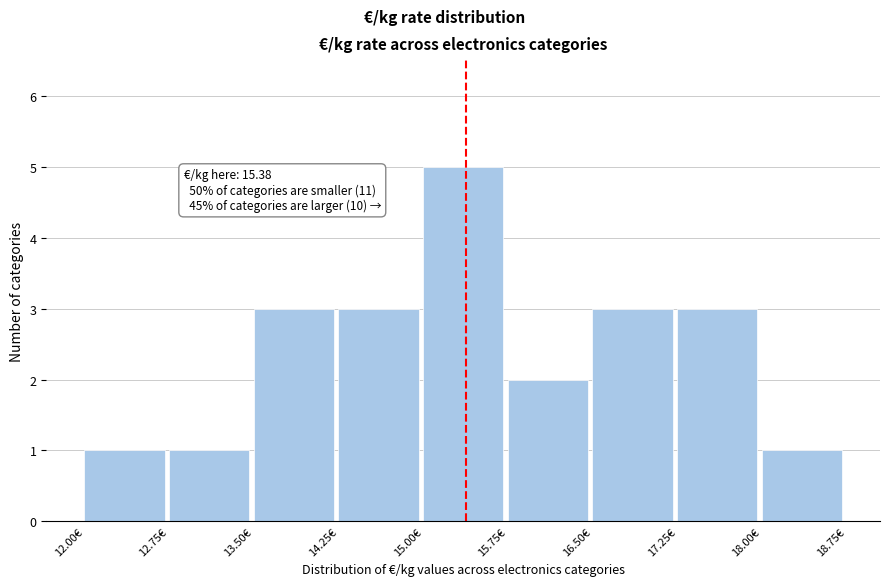

Over which range of the x-axis is the bar tallest?

15.00 to 15.75